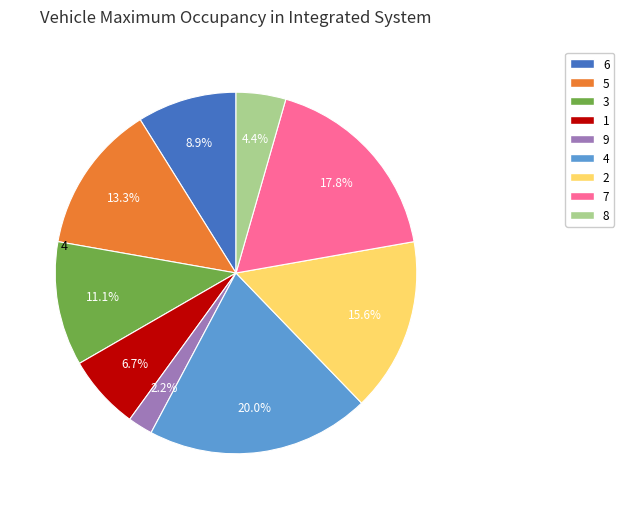

Does 5 account for over 50% of the chart?

No